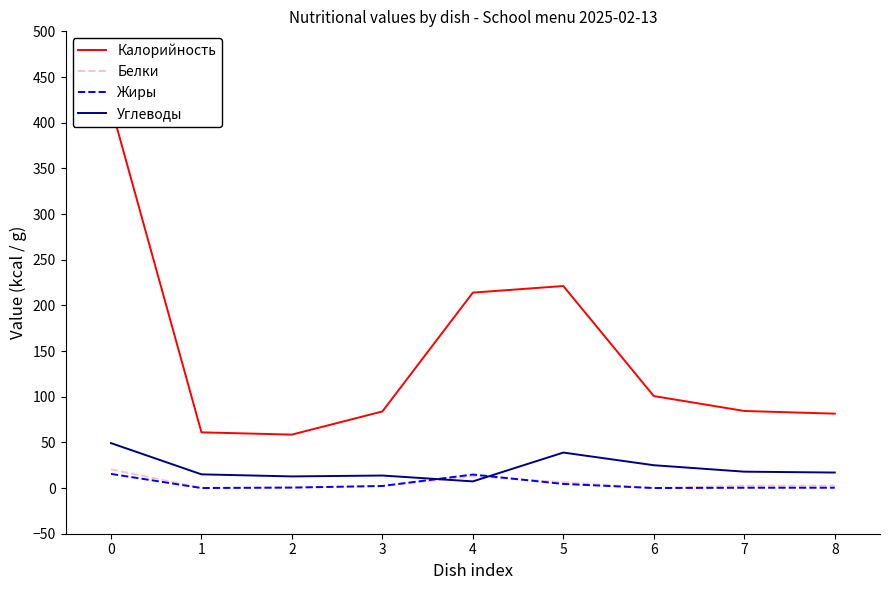

What is the sum of all Жиры values?

38.2